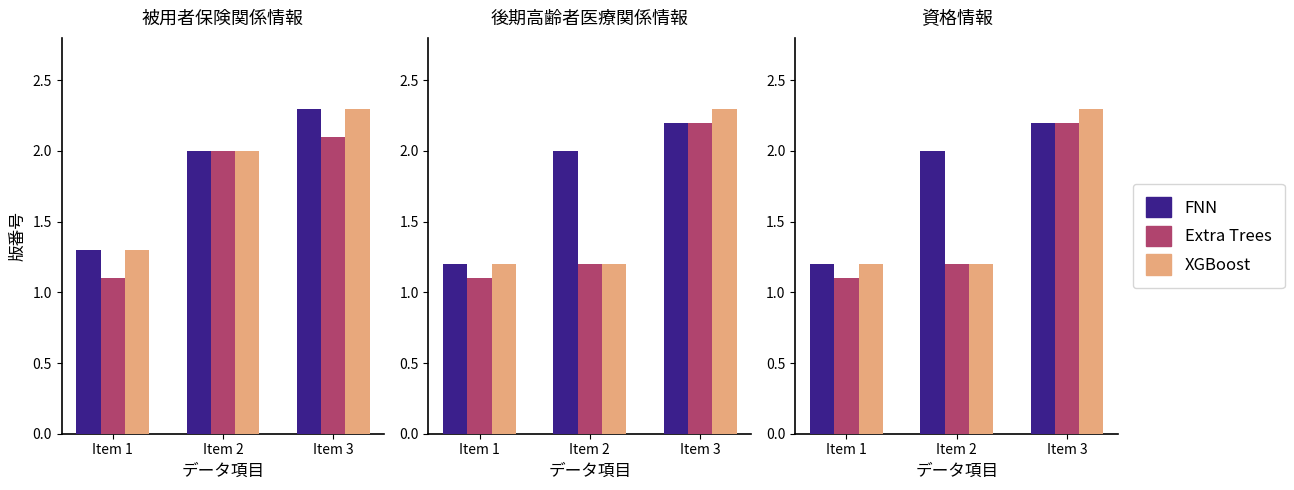

How many data points does each series have?

3